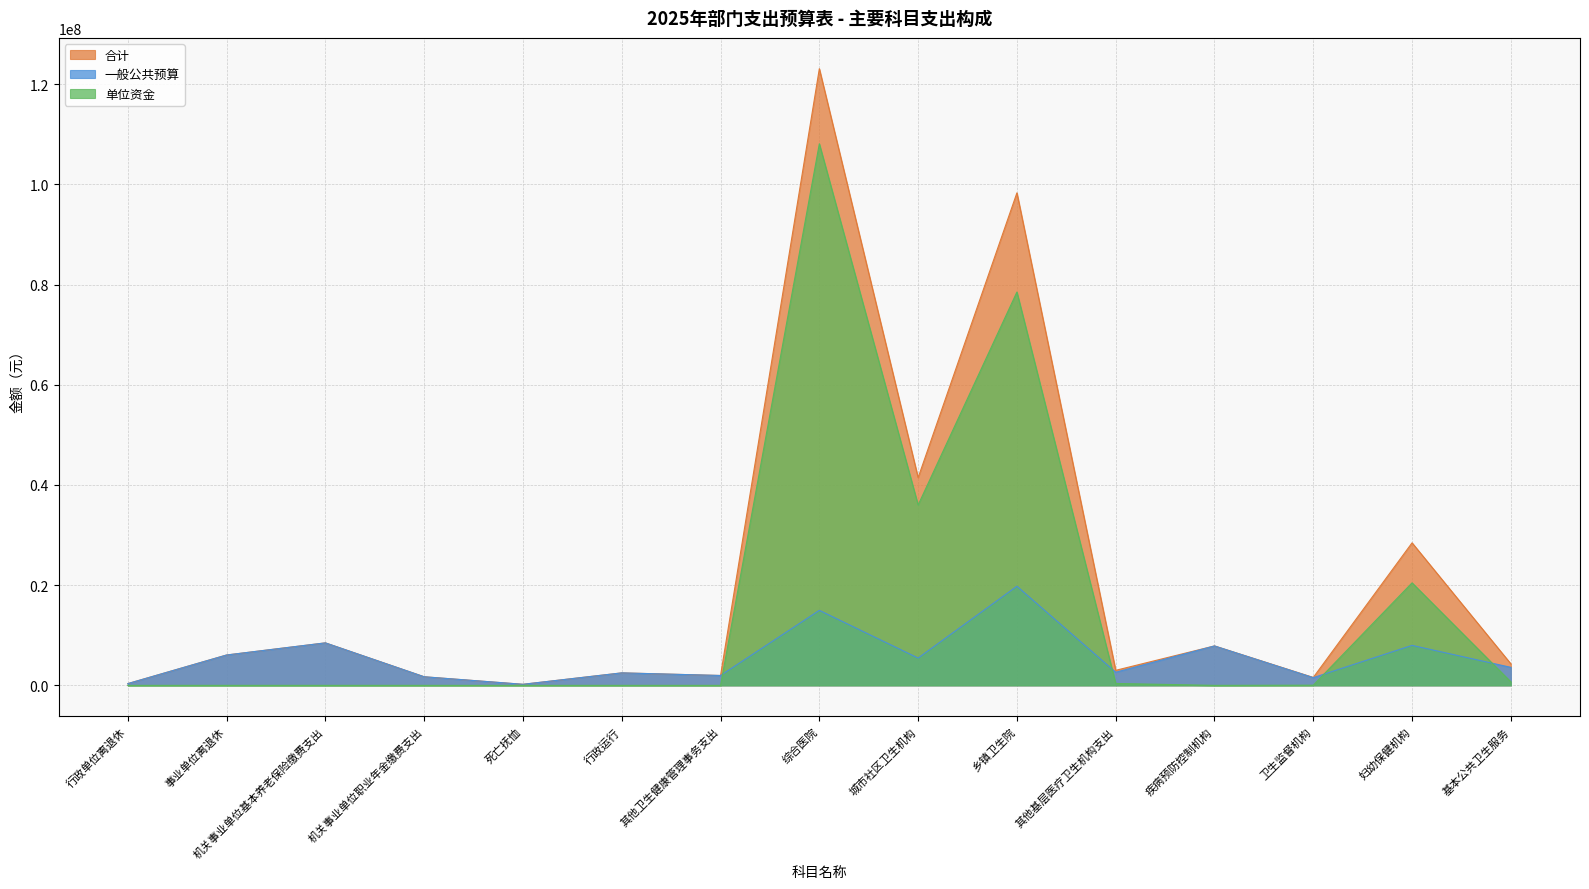

Count the number of categories in the chart.

15